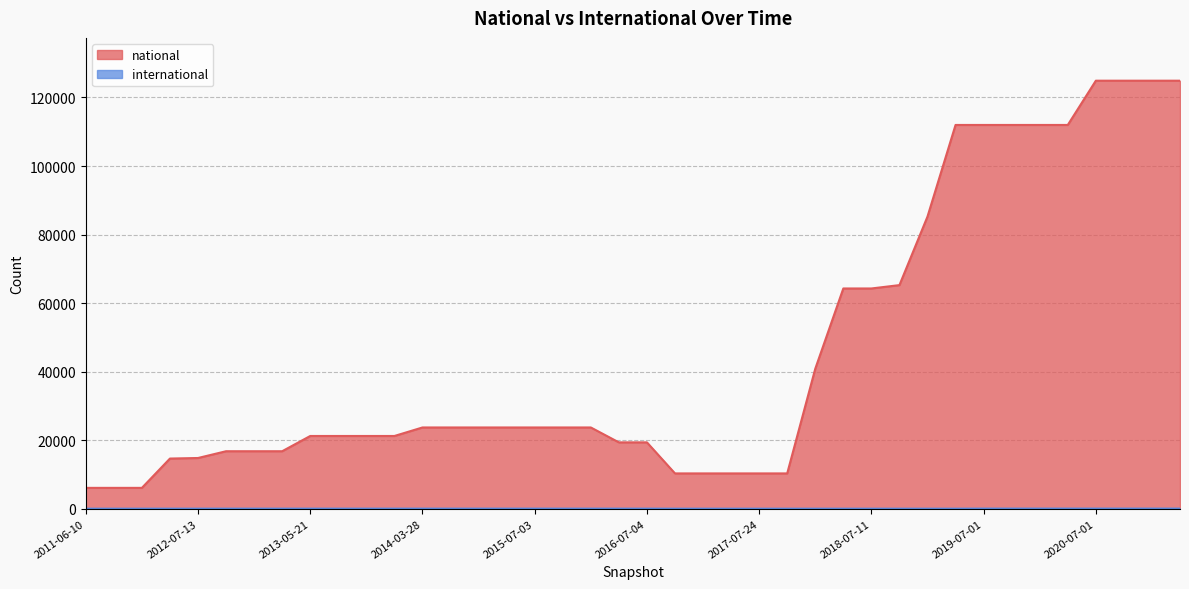

Rank the series by their average value, from lowest to highest.

international, national